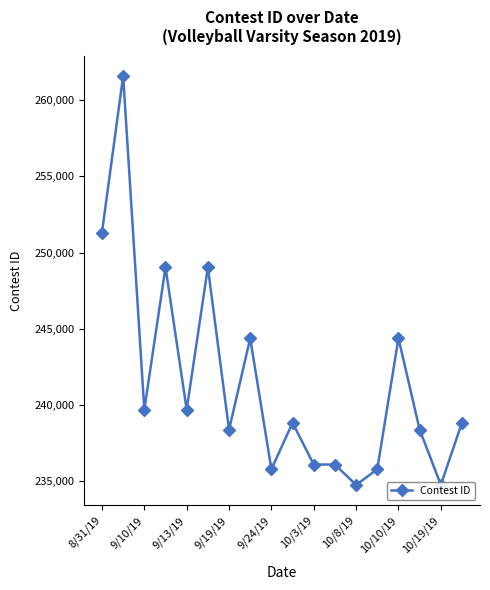

What is the difference between the maximum and minimum values?

26827